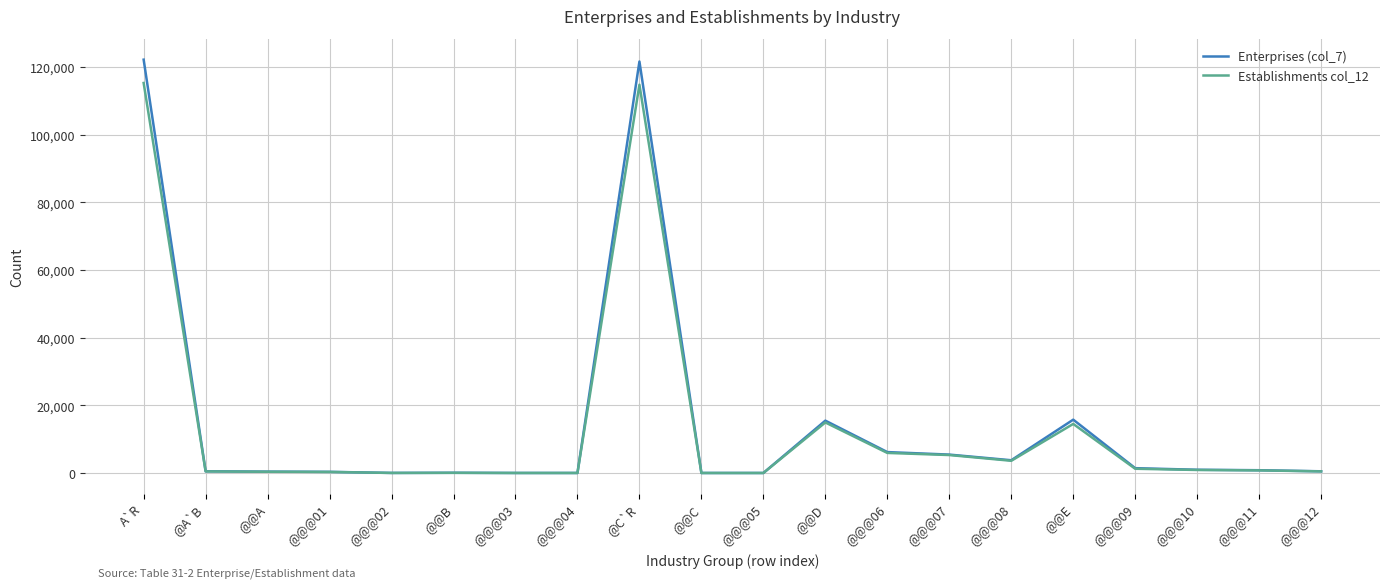

What are all the series names shown in the legend?

Enterprises (col_7), Establishments col_12